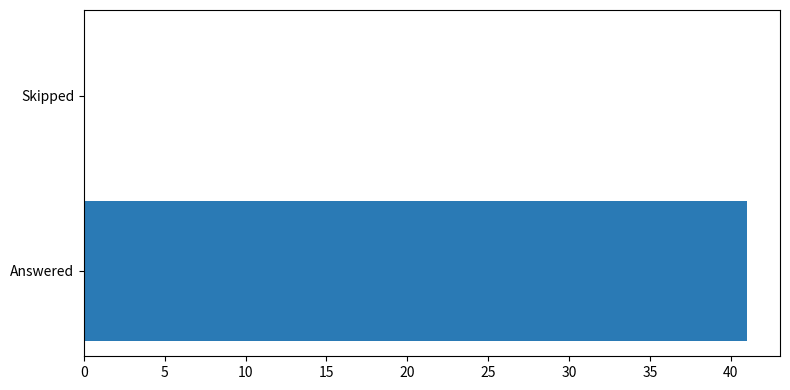

Is it true that the value at Skipped is 28?

False